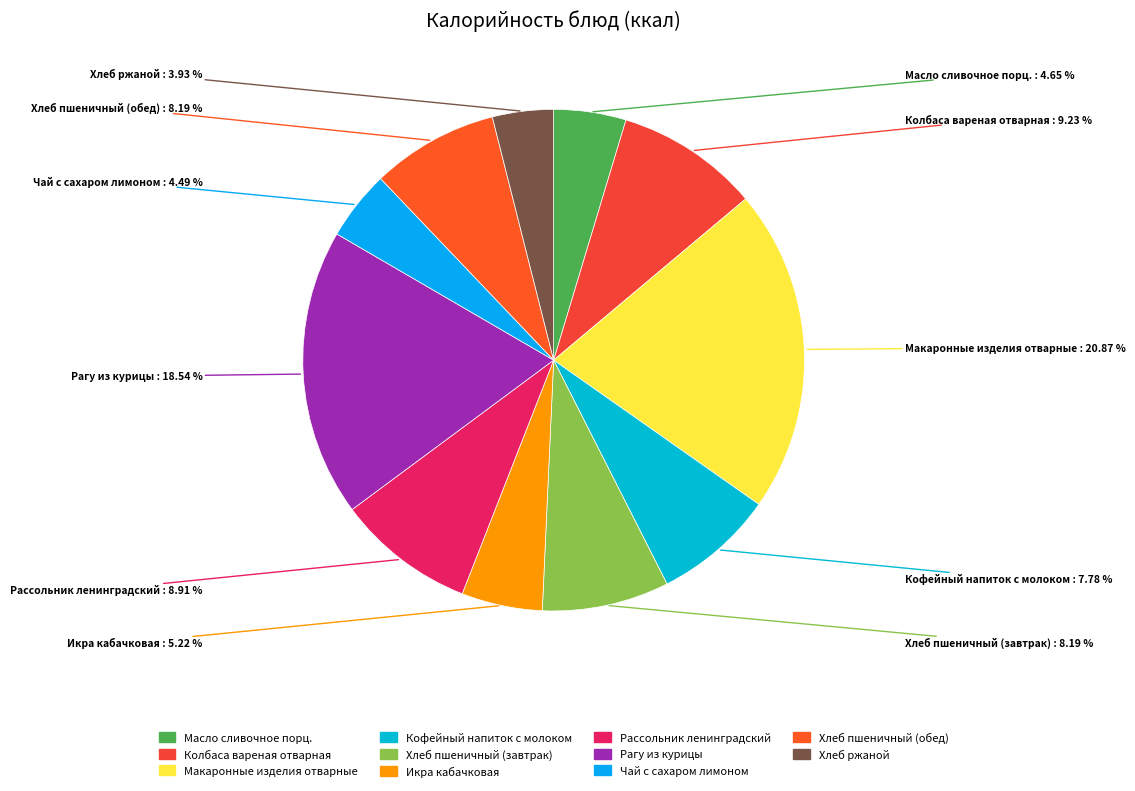

Between Колбаса вареная отварная and Рагу из курицы, which is larger?

Рагу из курицы